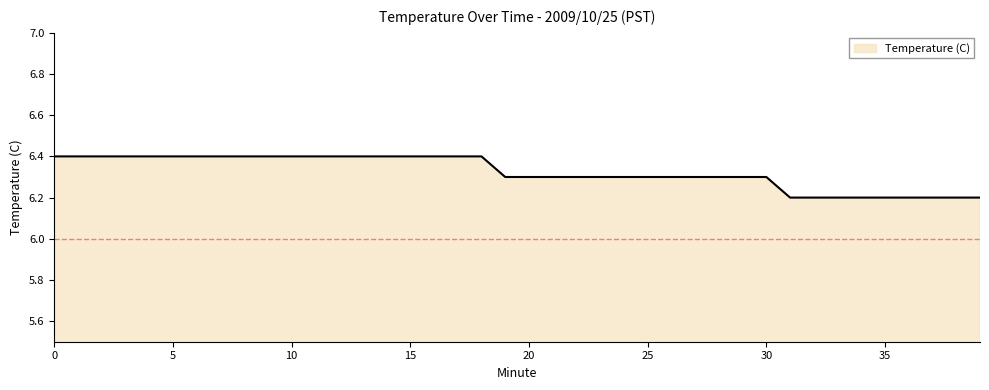

What is the smallest value displayed?

6.2